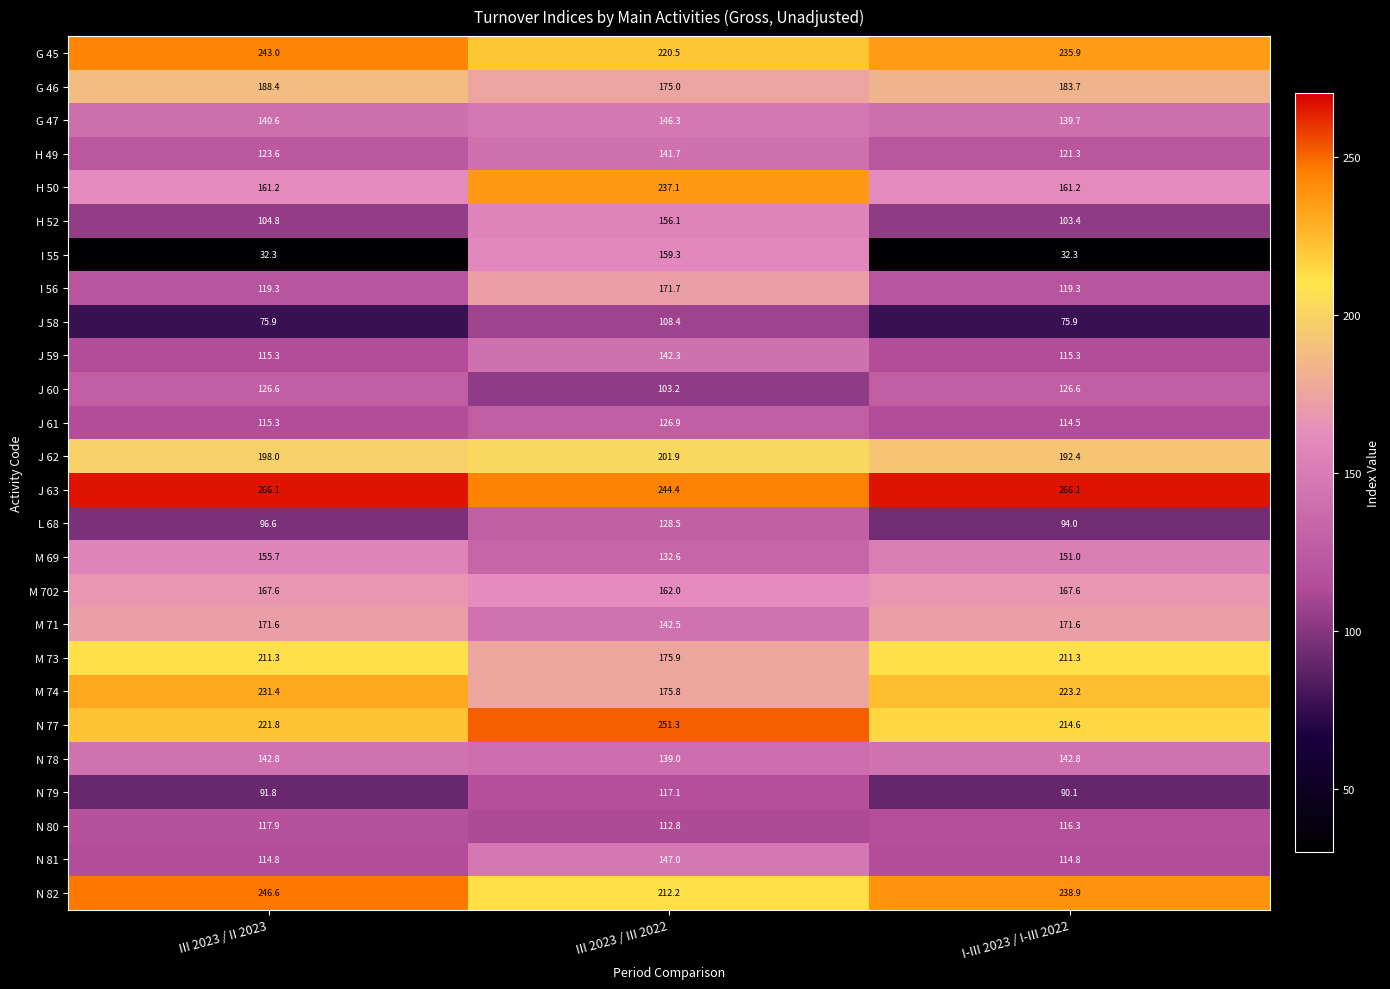

What is the sum of all N 79 values?

299.0